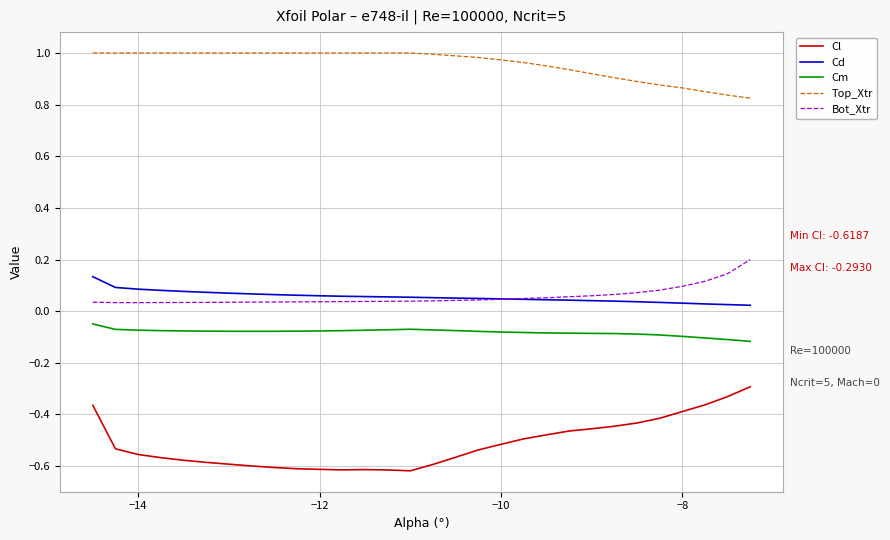

True or false: Top_Xtr and Cd intersect in this chart.

False